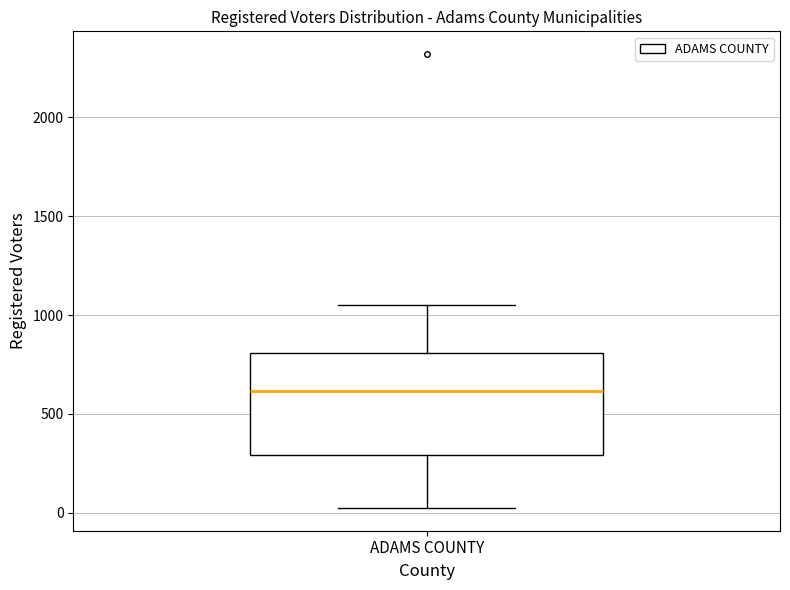

Transcribe this box plot: give where the median line is, the range the box spans, and where the two whiskers end, as read against the y-axis. The values are not printed on the chart, so give them approximately, as read against the axis.

median 600, box 300 to 800, whiskers 0 to 1050